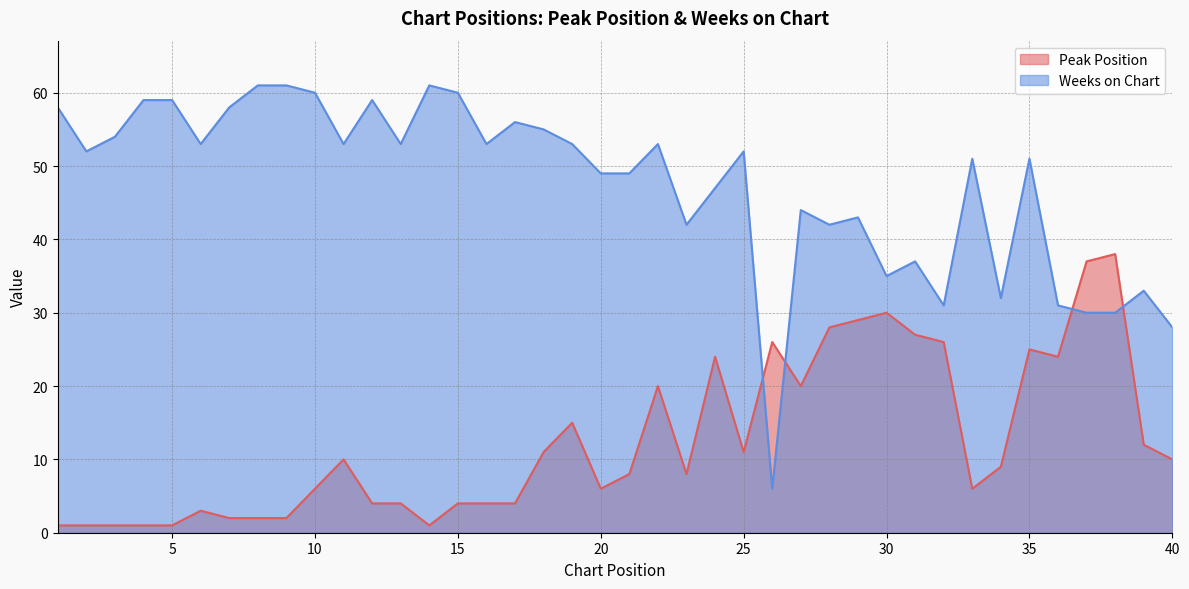

Reading left to right, what are all the values shown in this chart?

Peak Position: 1	1	1	1	1	3	2	2	2	6	10	4	4	1	4	4	4	11	15	6	8	20	8	24	11	26	20	28	29	30	27	26	6	9	25	24	37	38	12	10
Weeks on Chart: 58	52	54	59	59	53	58	61	61	60	53	59	53	61	60	53	56	55	53	49	49	53	42	47	52	6	44	42	43	35	37	31	51	32	51	31	30	30	33	28